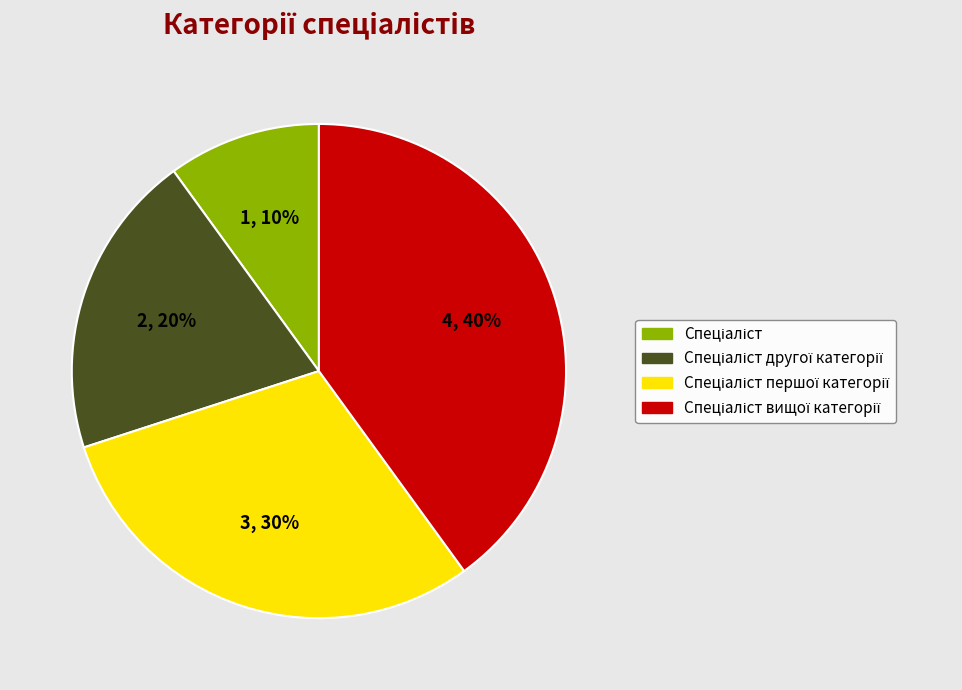

To the nearest percent, what is the average slice percentage?

25%